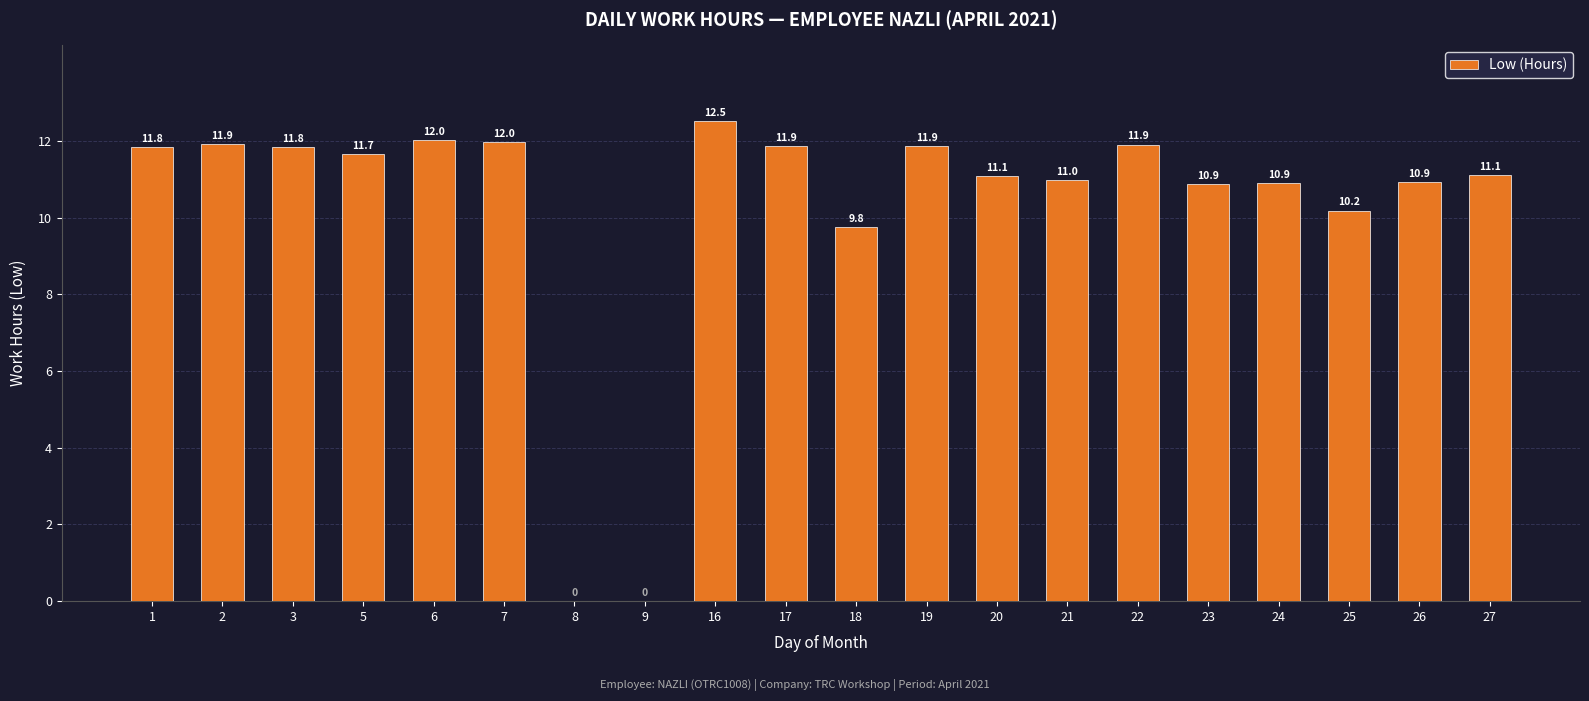

What is the maximum value shown in the chart?

12.5